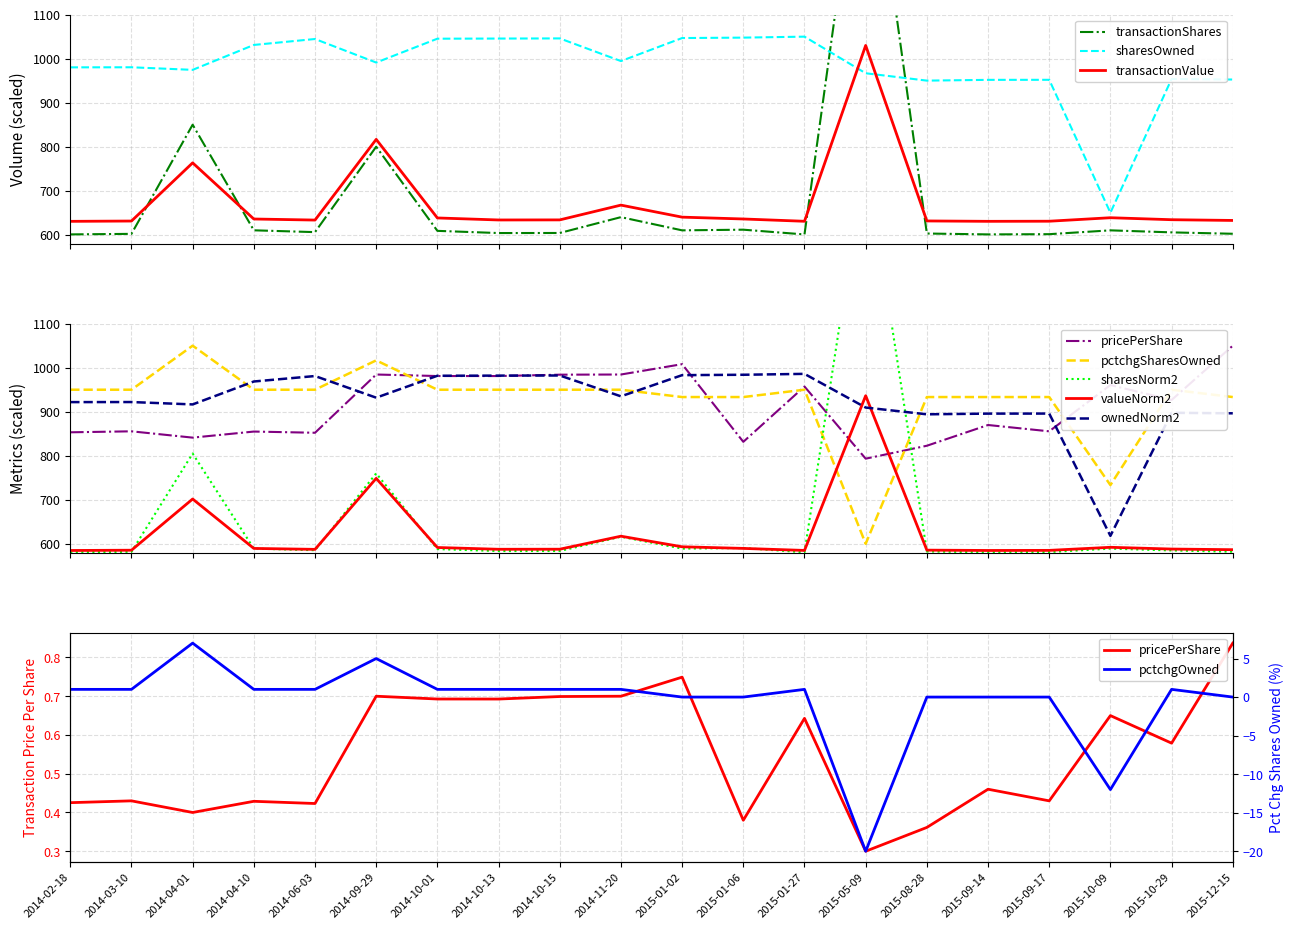

How many times do transactionShares and transactionValue cross each other?

4